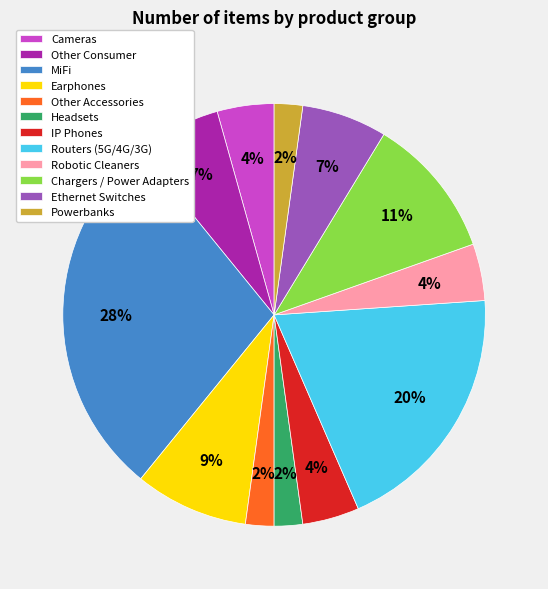

Which slice is the largest?

MiFi